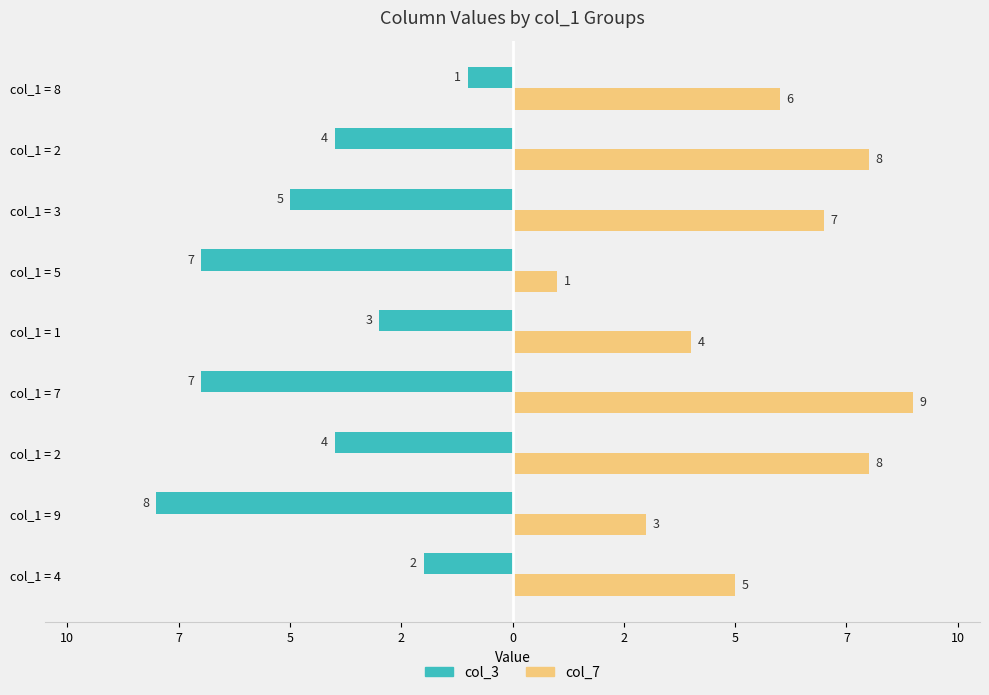

What is the label of the 5th bar from the left?

col_1 = 1